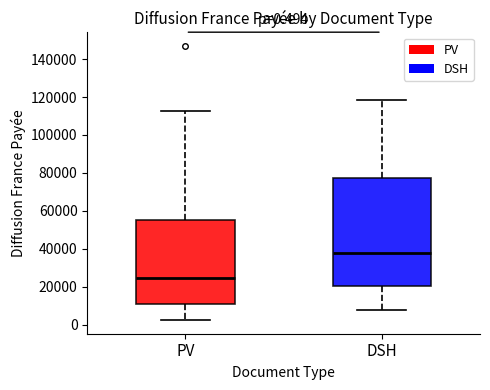

Which box has the lowest median line?

PV